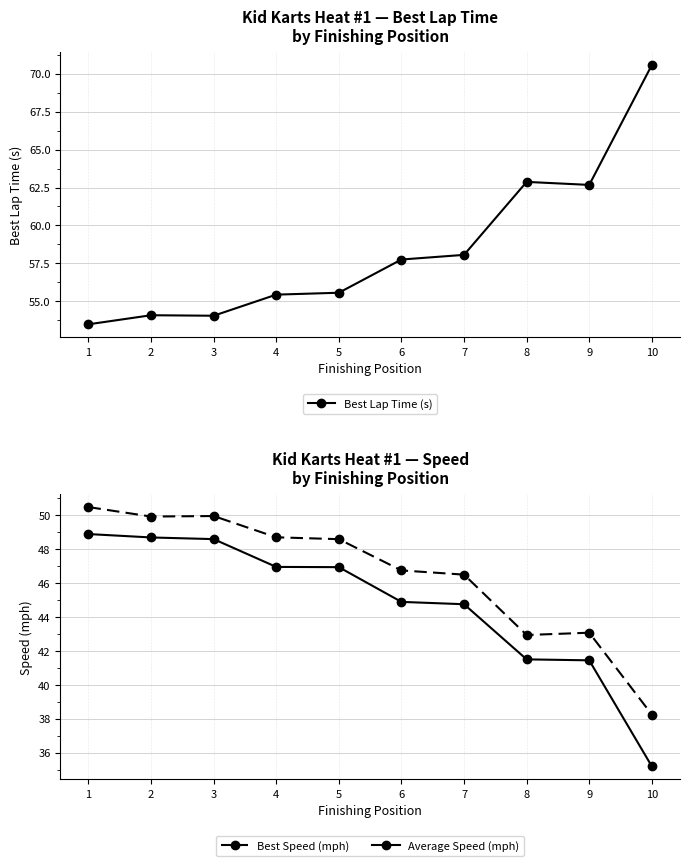

How many interior local peaks does the Best Lap Time (s) series have?

2